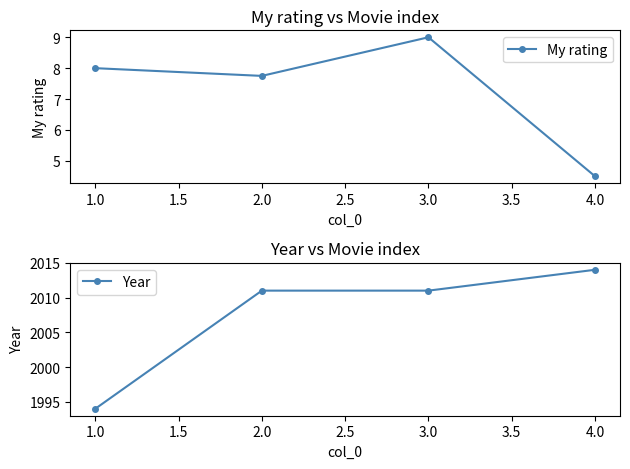

At which category does My rating reach its first local peak?

3.0